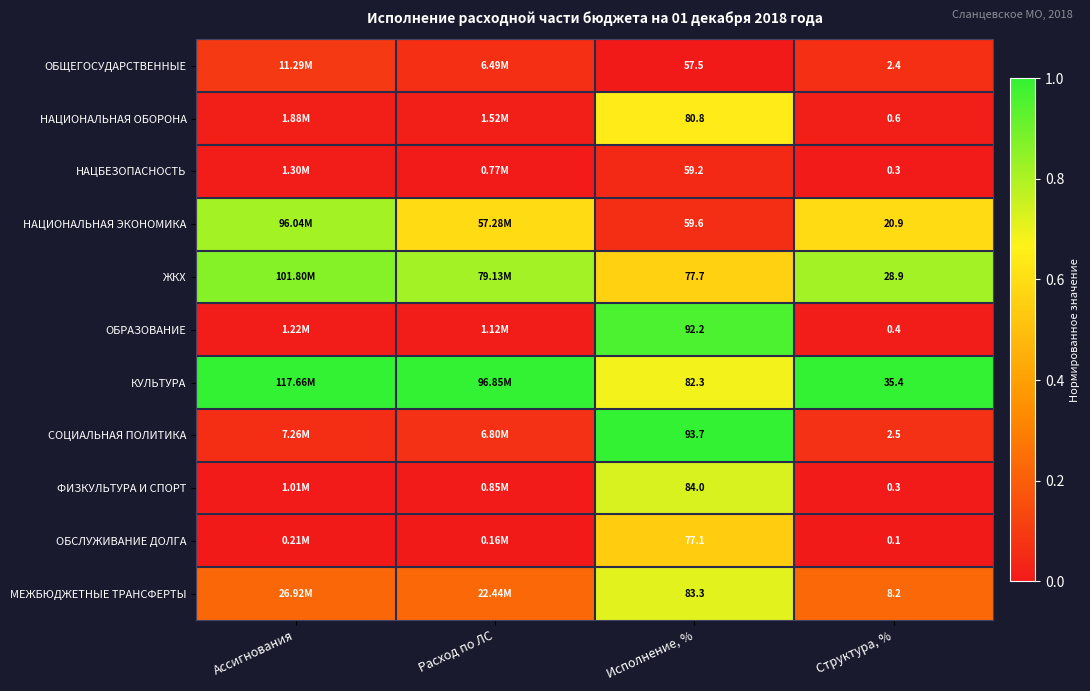

At Исполнение, %, list the series in order from smallest to largest.

ОБЩЕГОСУДАРСТВЕННЫЕ, НАЦБЕЗОПАСНОСТЬ, НАЦИОНАЛЬНАЯ ЭКОНОМИКА, ОБСЛУЖИВАНИЕ ДОЛГА, ЖКХ, НАЦИОНАЛЬНАЯ ОБОРОНА, КУЛЬТУРА, МЕЖБЮДЖЕТНЫЕ ТРАНСФЕРТЫ, ФИЗКУЛЬТУРА И СПОРТ, ОБРАЗОВАНИЕ, СОЦИАЛЬНАЯ ПОЛИТИКА